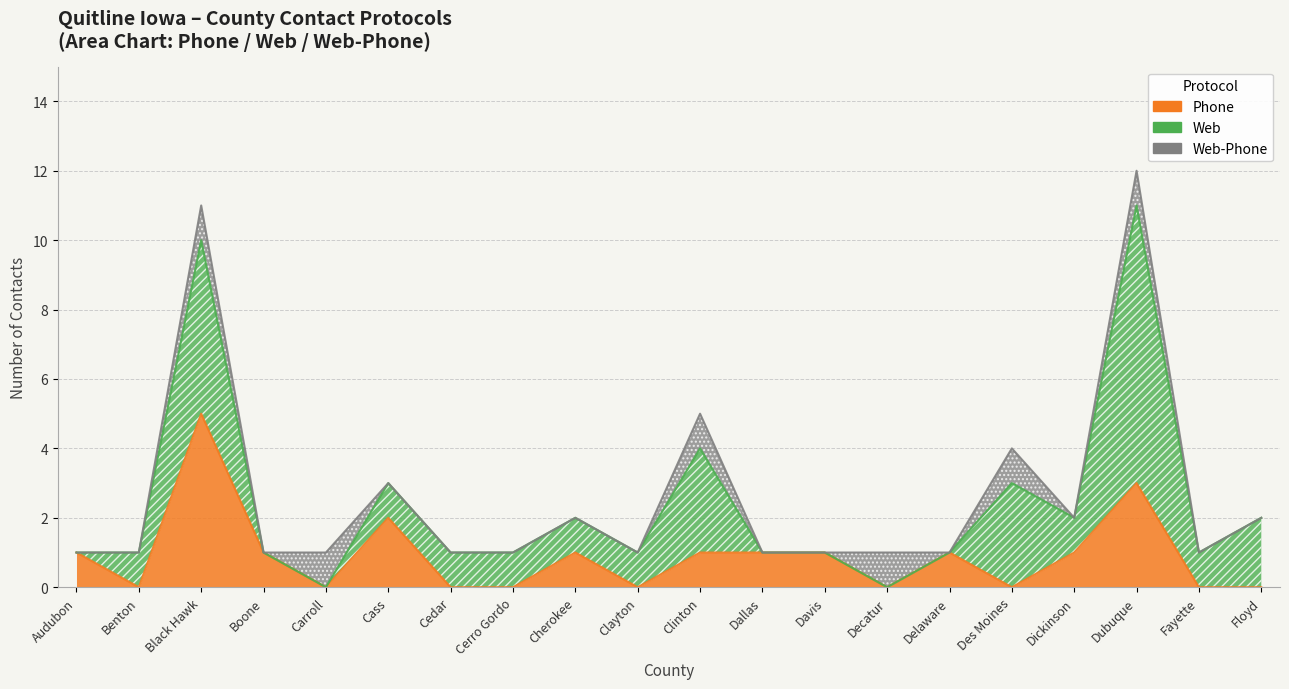

Which series has the largest total across all categories?

Web